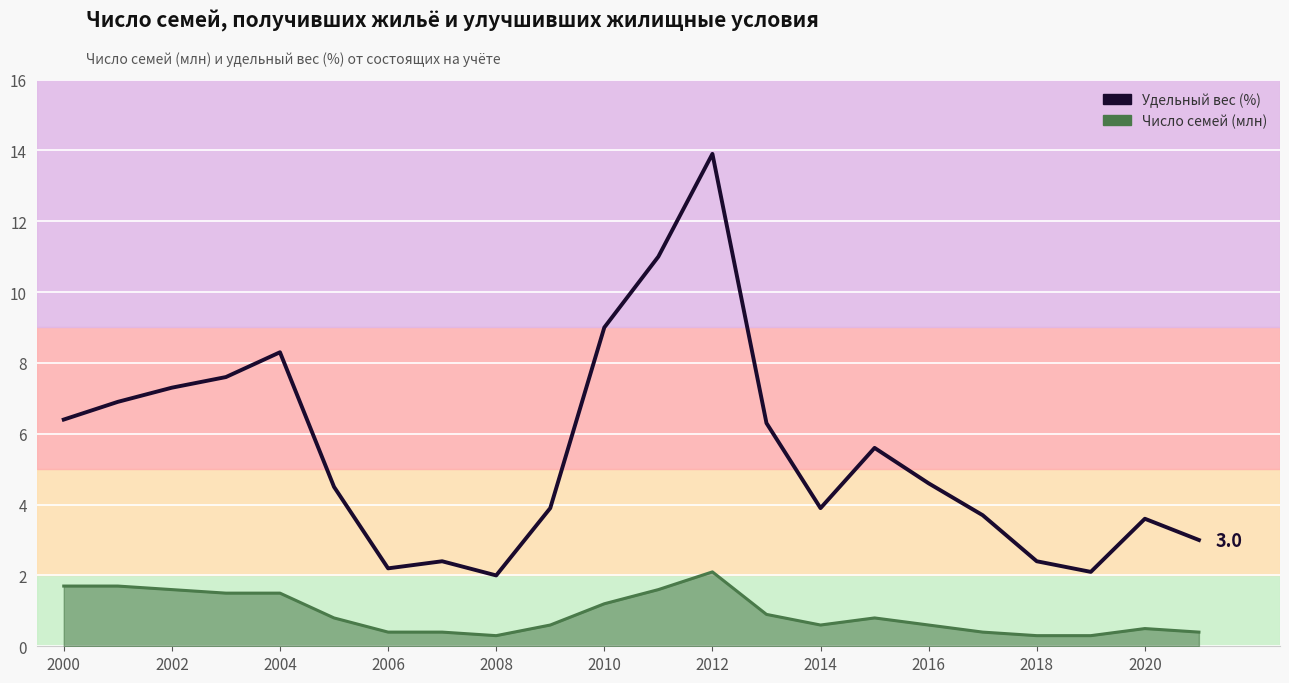

What is the average value of the Удельный вес (%) series?

5.5